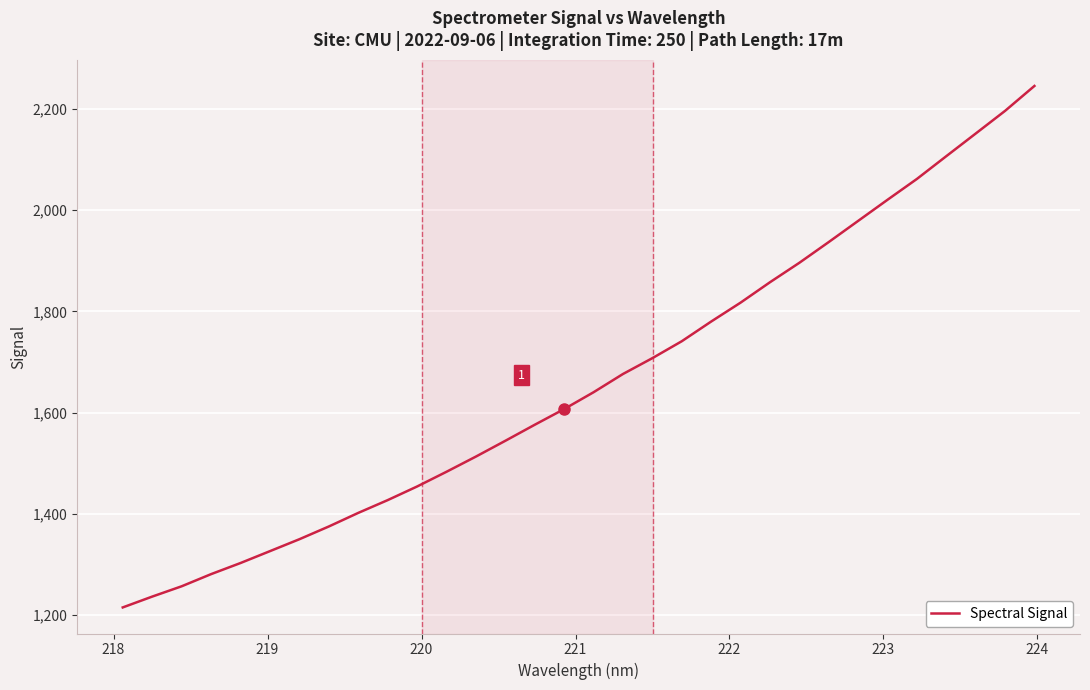

What is the difference between the maximum and minimum values?

1031.0